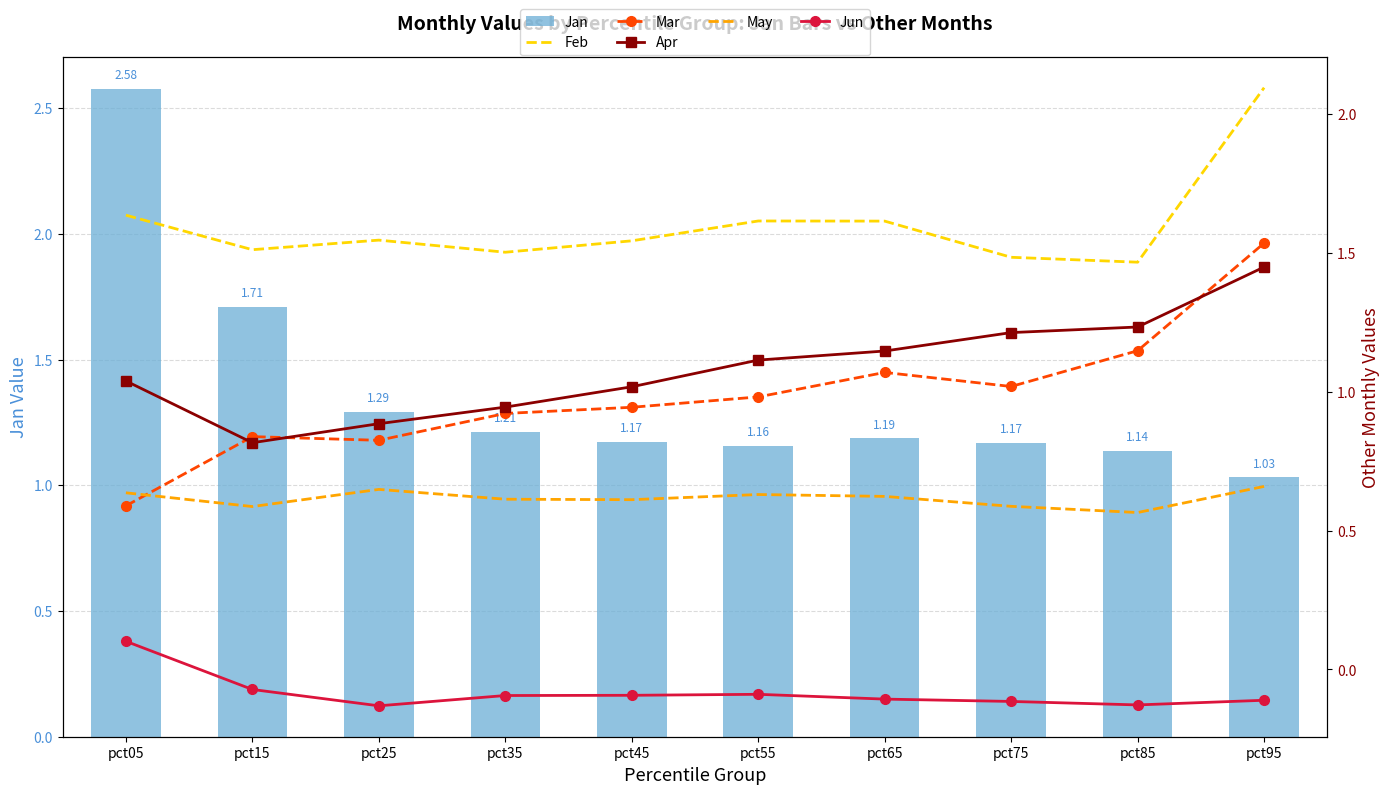

What is the value of the Feb bar at the 2nd from the left?

1.5